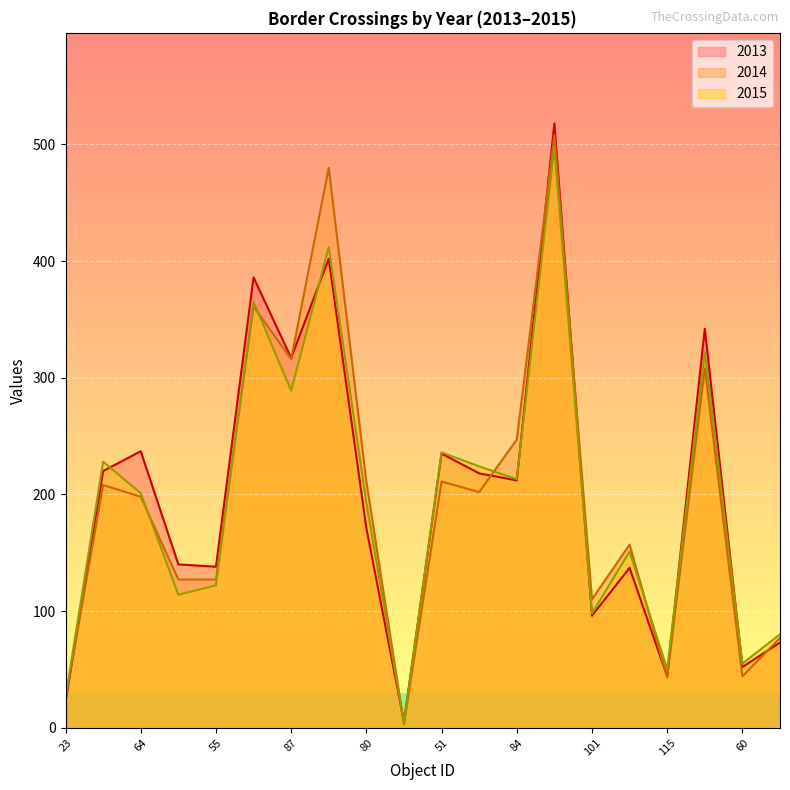

What is the minimum value shown in the chart?

3